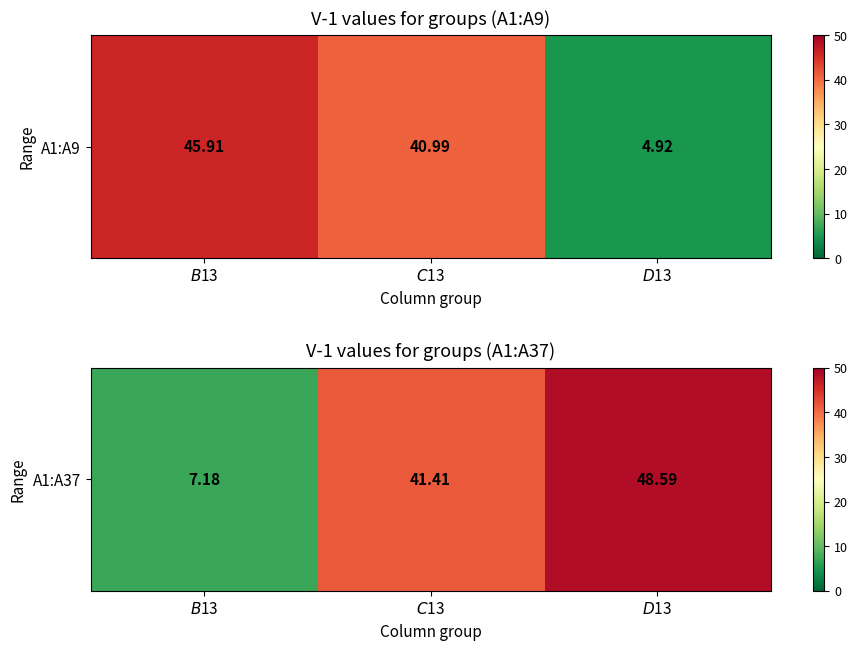

What is the approximate value at $B$13?

7.2